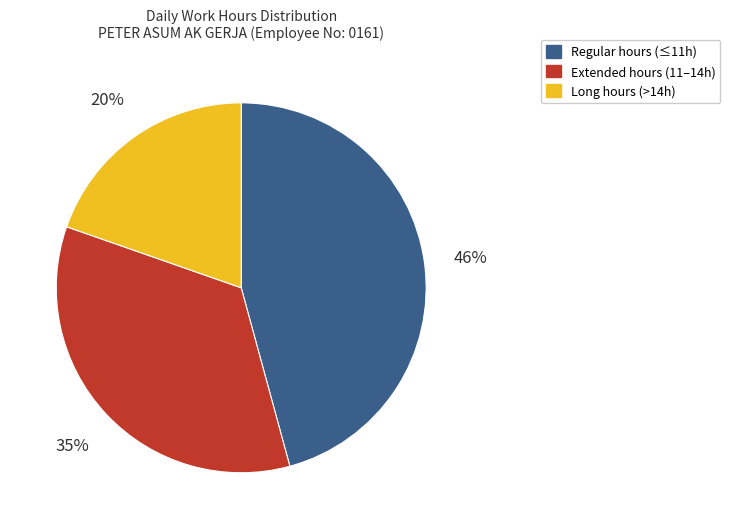

Which slice is the largest?

Regular hours (≤11h)